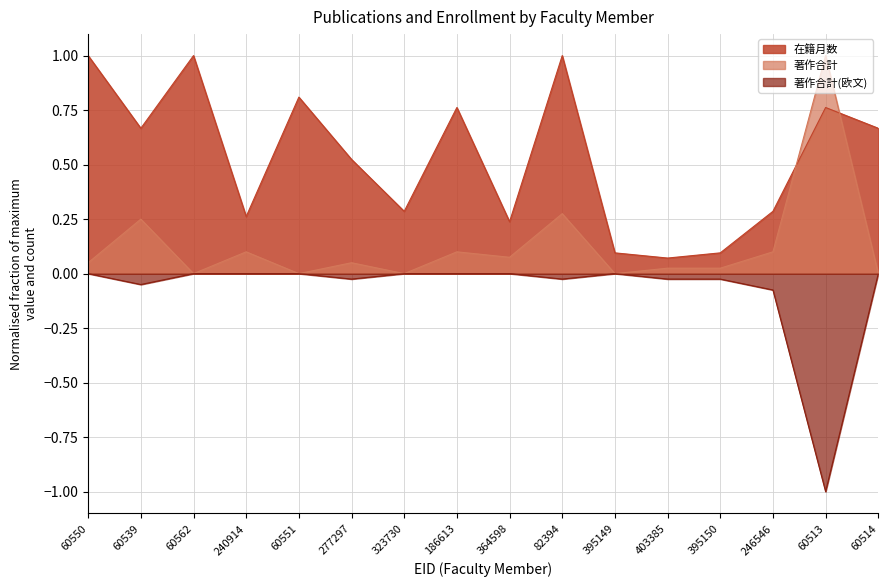

How many lines are shown in the chart?

3